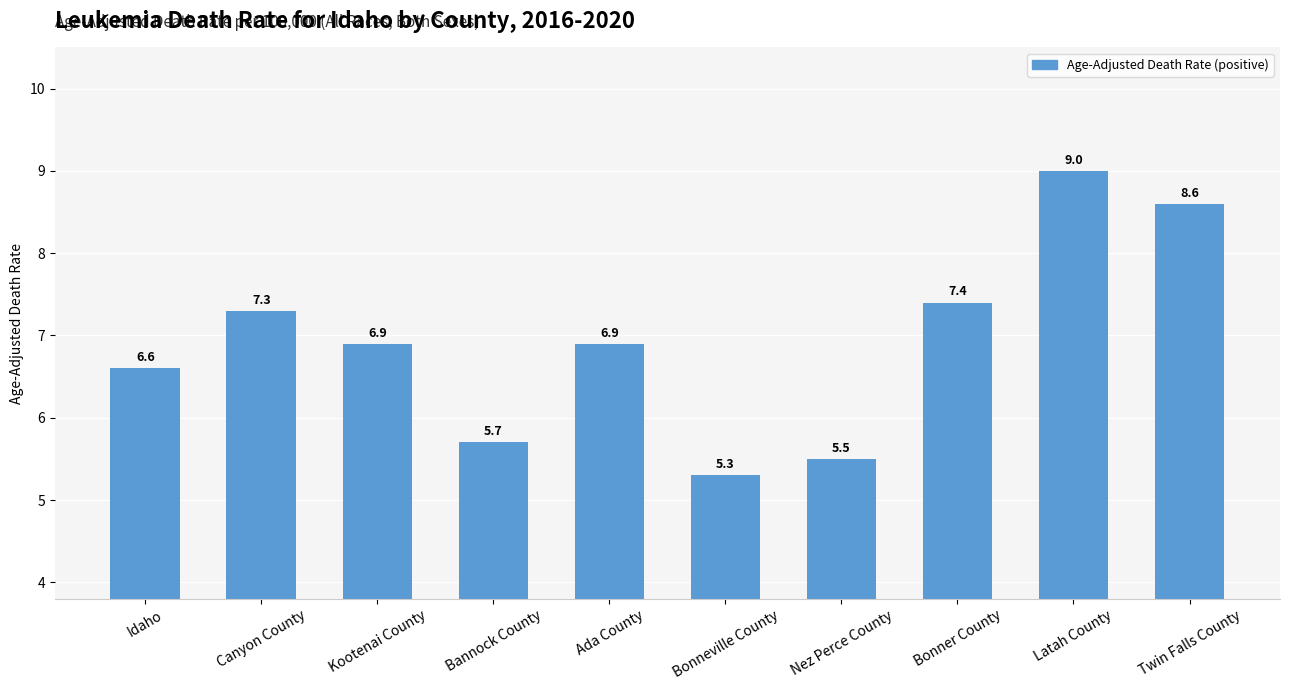

Approximately how many times larger is the value at Kootenai County compared to Bonner County?

0.9